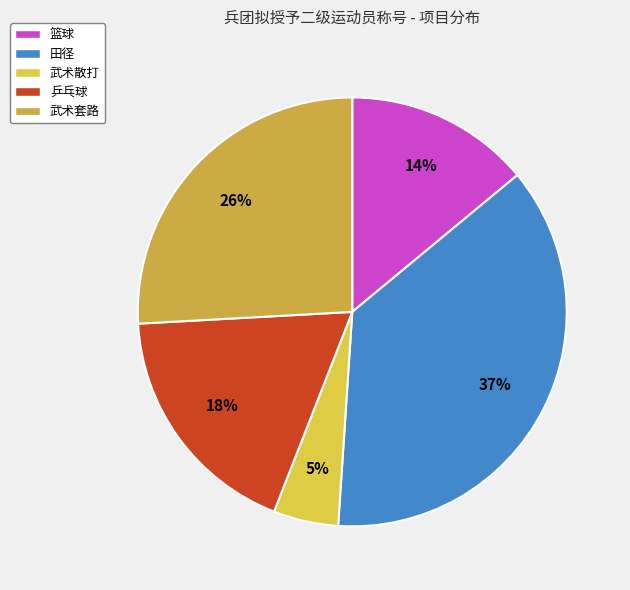

Which has a higher value, 武术套路 or 武术散打?

武术套路